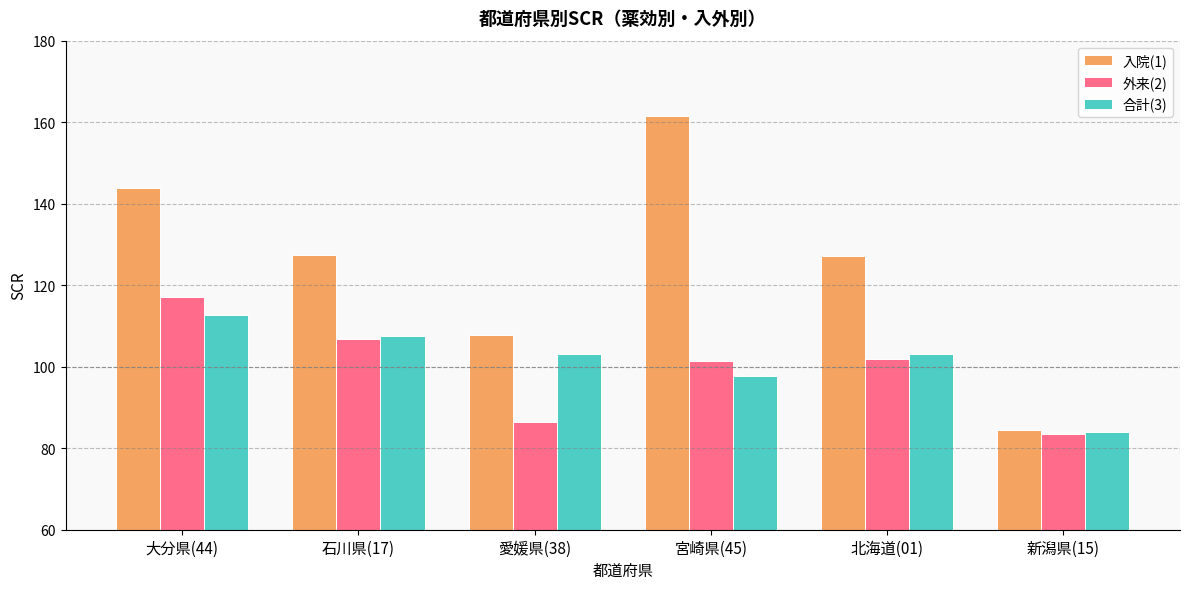

What are all the series names shown in the legend?

入院(1), 外来(2), 合計(3)